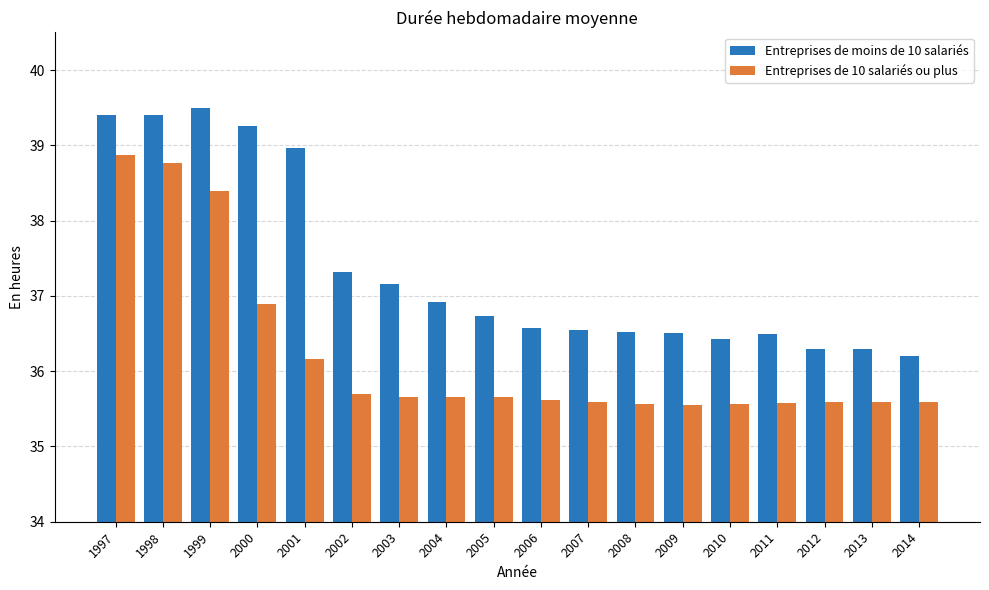

How many bars are there in total?

36